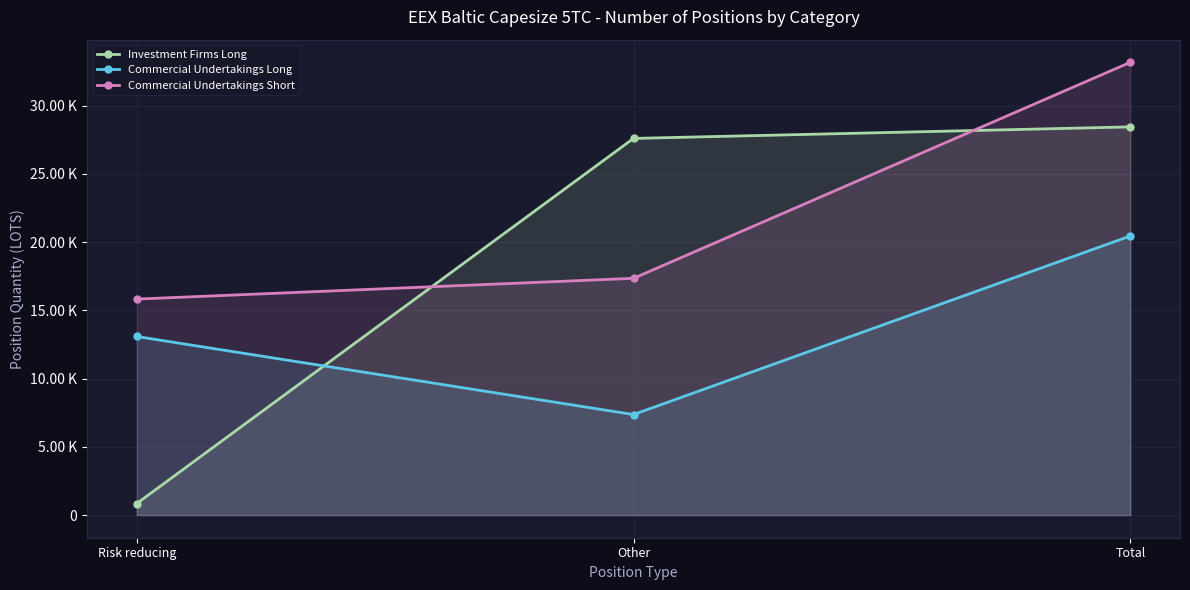

What are all the series names shown in the legend?

Investment Firms Long, Commercial Undertakings Long, Commercial Undertakings Short